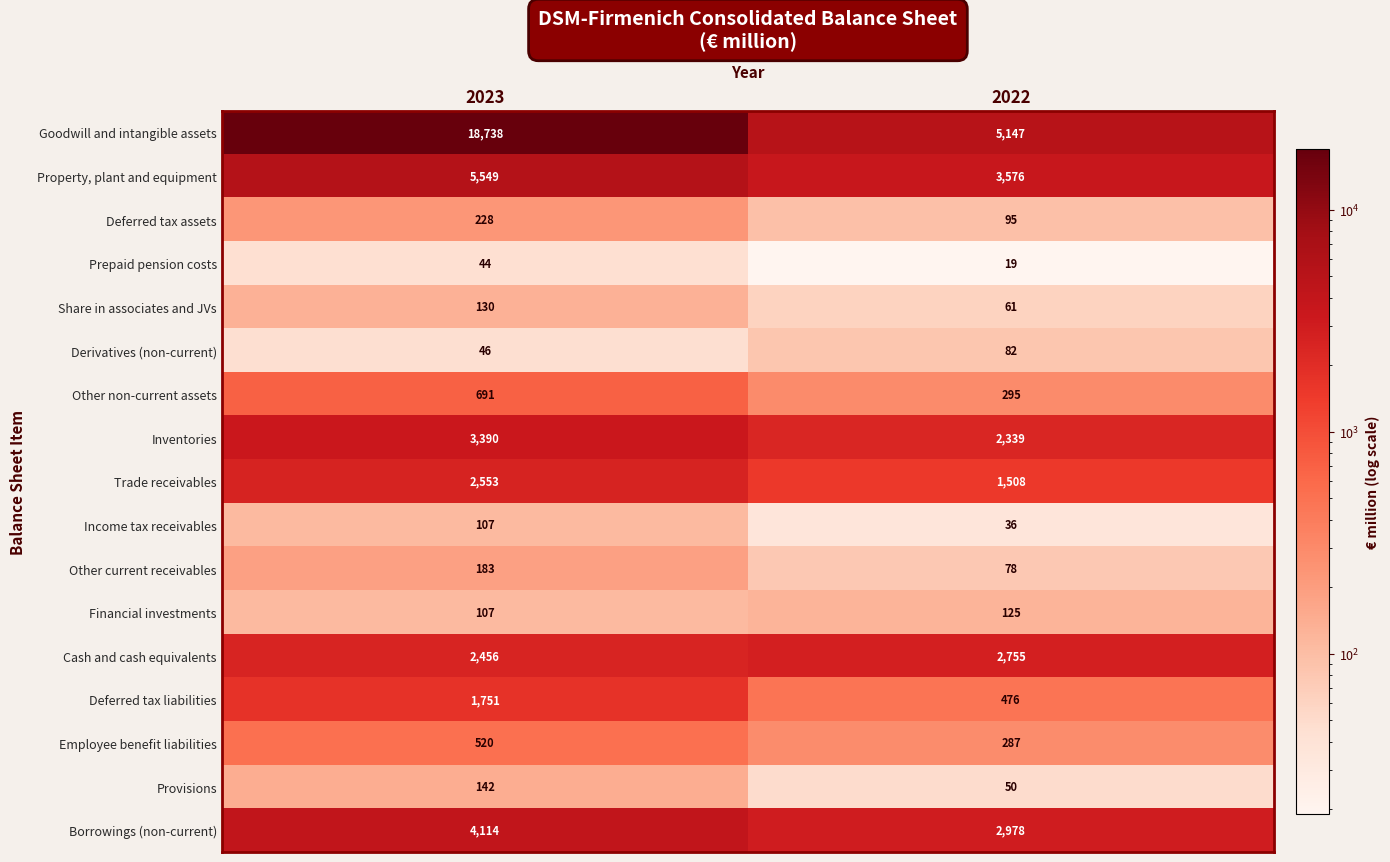

What value does the Derivatives (non-current) series have at 2023, to the nearest 5?

45